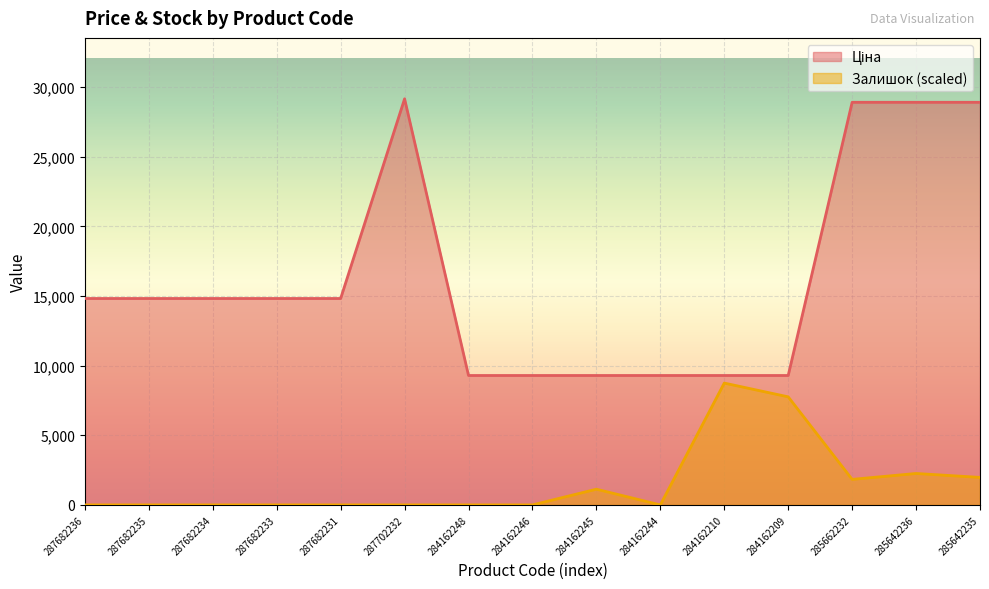

Where is Залишок nearest to the value 4372?

285642236